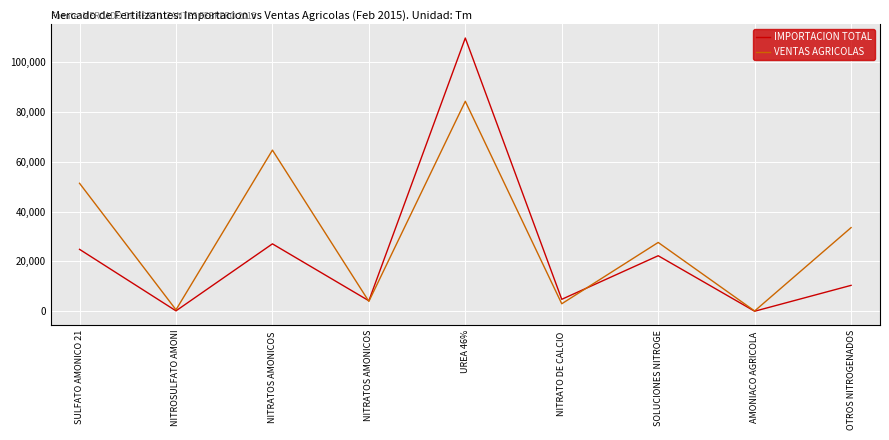

At which label does VENTAS AGRICOLAS reach its peak?

UREA 46%